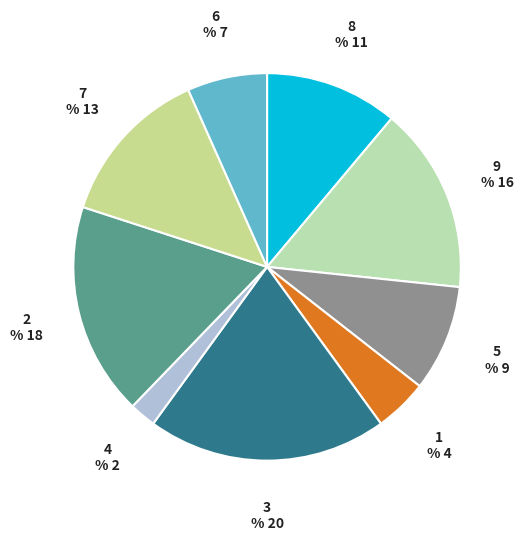

Count the number of slices in the pie.

9